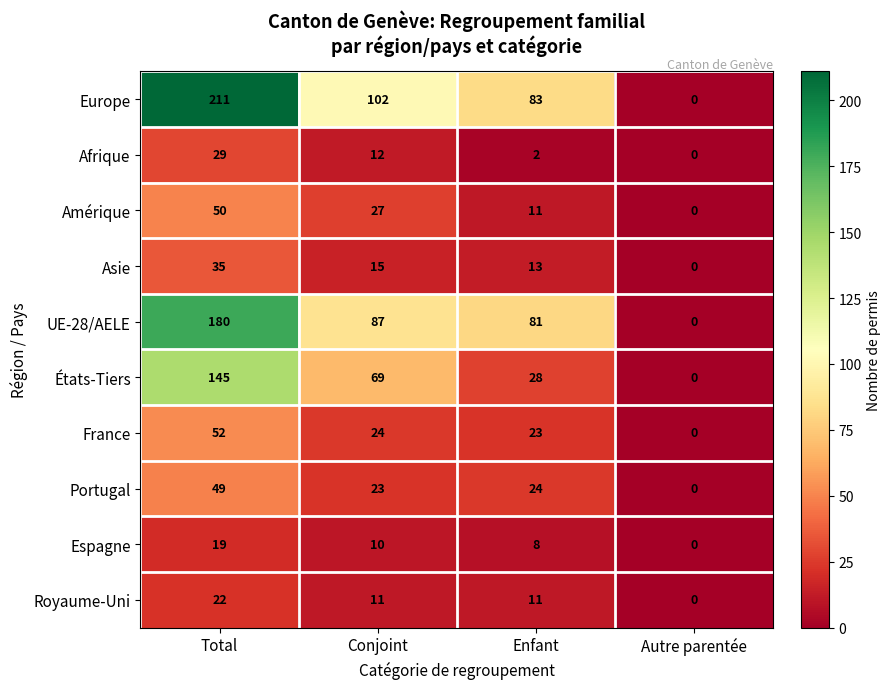

At which category is the sum across all series the highest?

Total